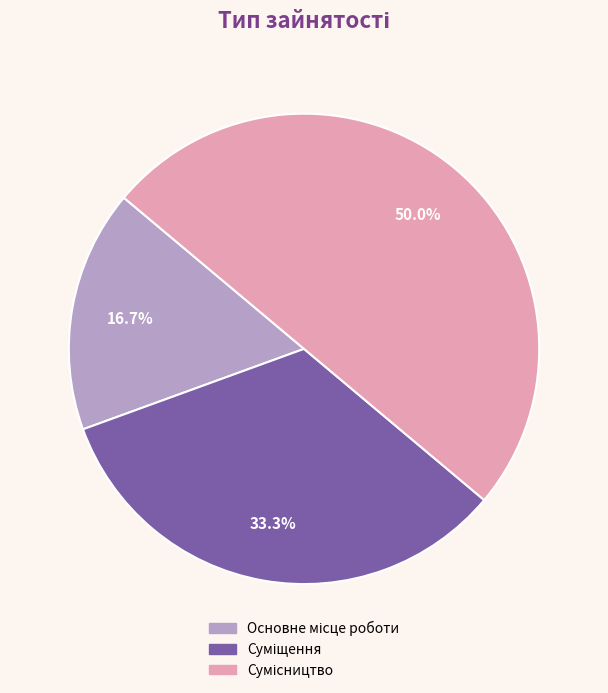

How many slices are in this pie chart?

3